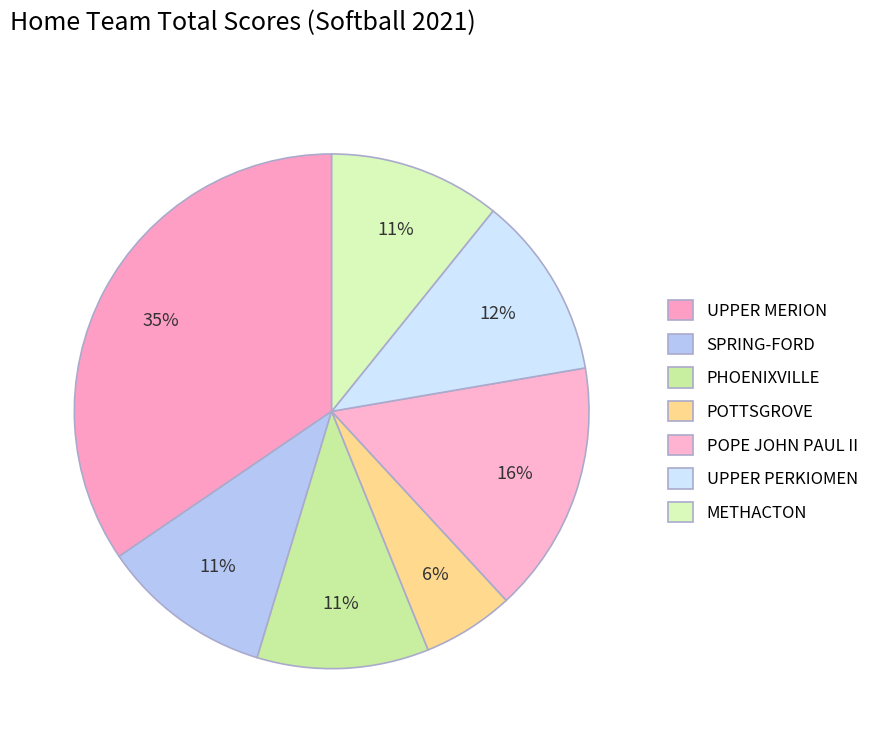

How many segments does this pie chart have?

7